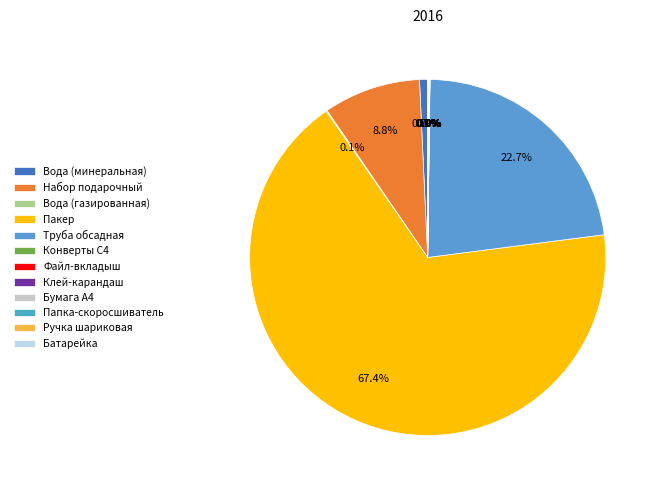

Is it true that Бумага А4 is 1% of the pie?

False